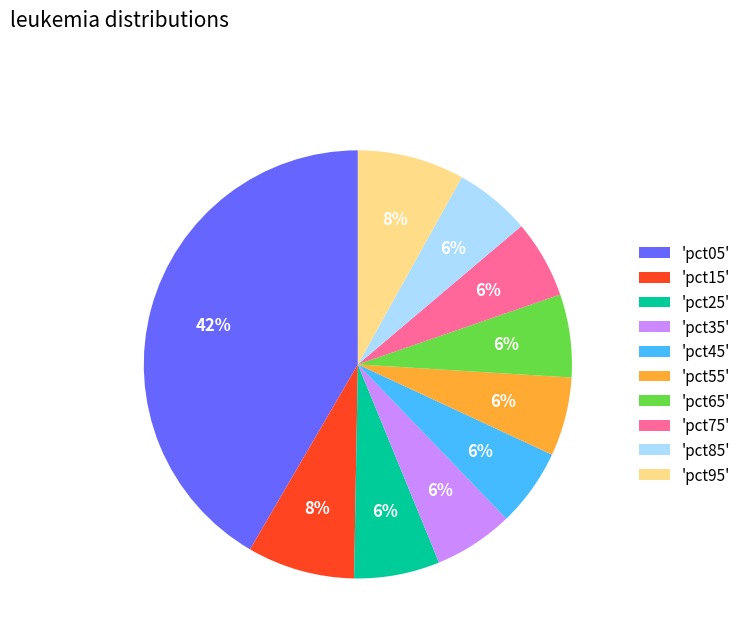

To the nearest percent, what percentage of the pie is 'pct65'?

6%